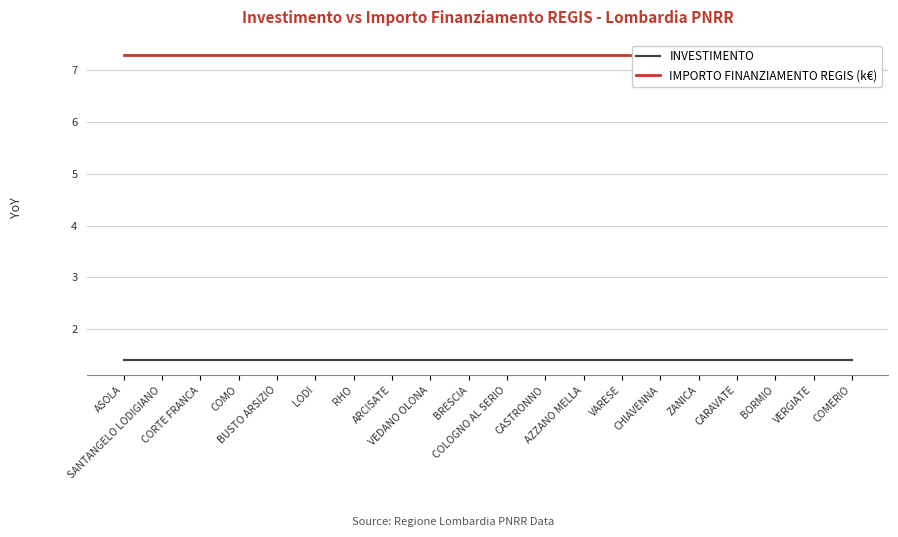

At which label does INVESTIMENTO reach its minimum?

ASOLA